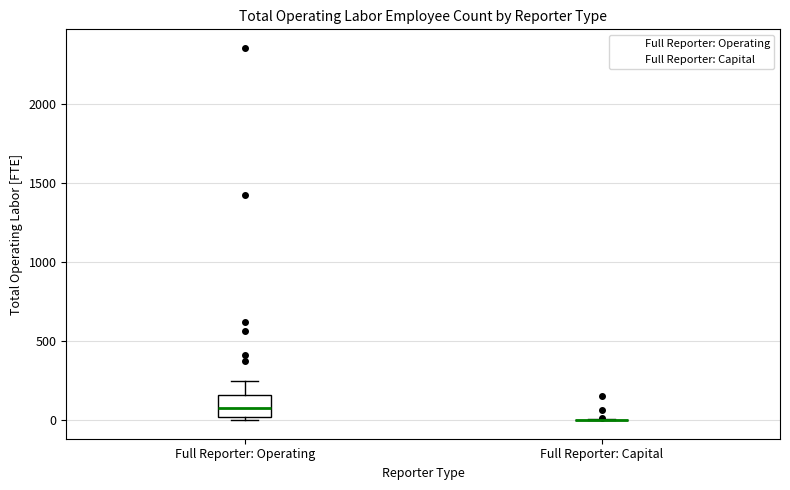

Which box is the tallest, from its lower edge to its upper edge?

Full Reporter: Operating